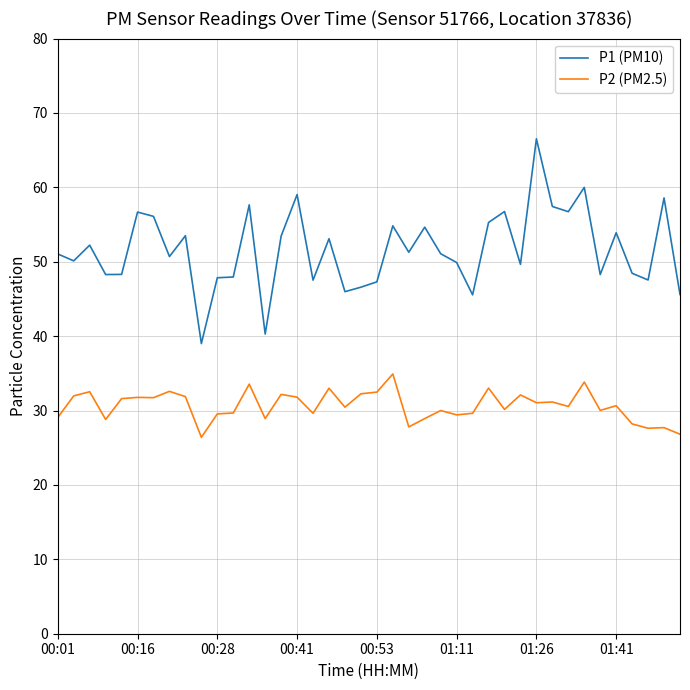

Rank the series by their average value, from highest to lowest.

P1 (PM10), P2 (PM2.5)